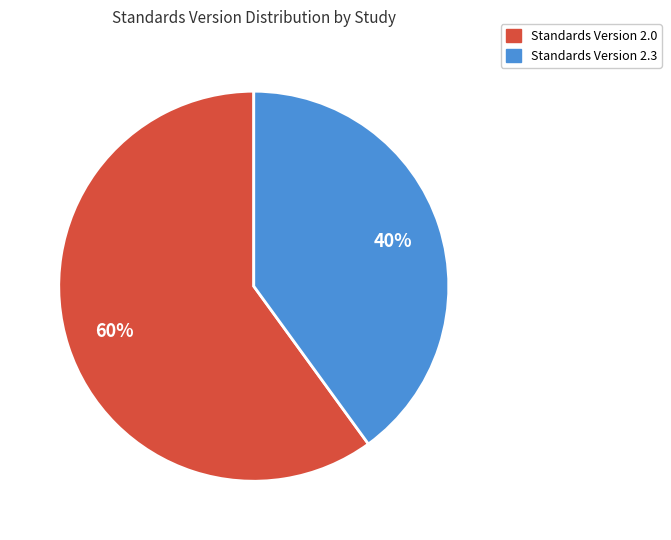

To the nearest percent, what is the difference between the largest and smallest slice percentages?

20%